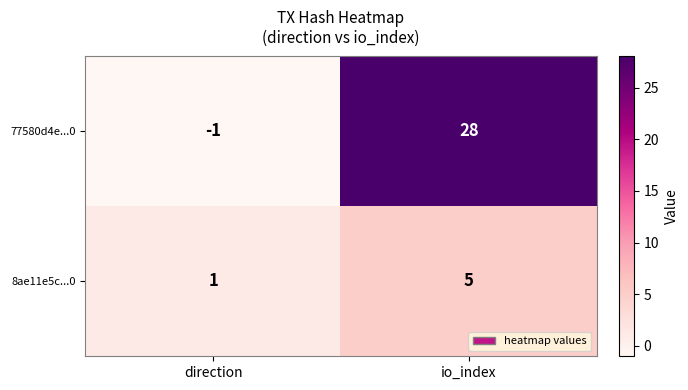

Which series has the widest spread of values?

77580d4e...0